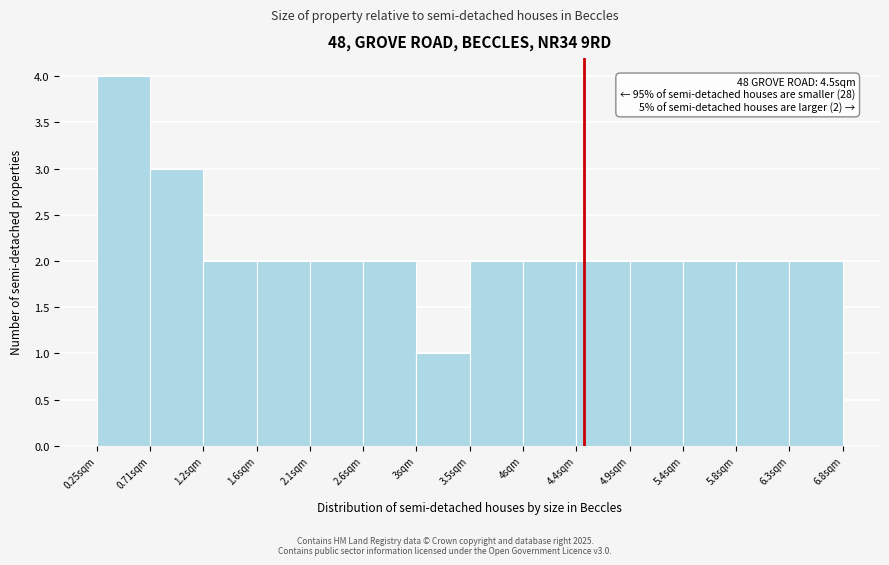

Which range on the x-axis has the tallest bar?

0.25 to 0.70